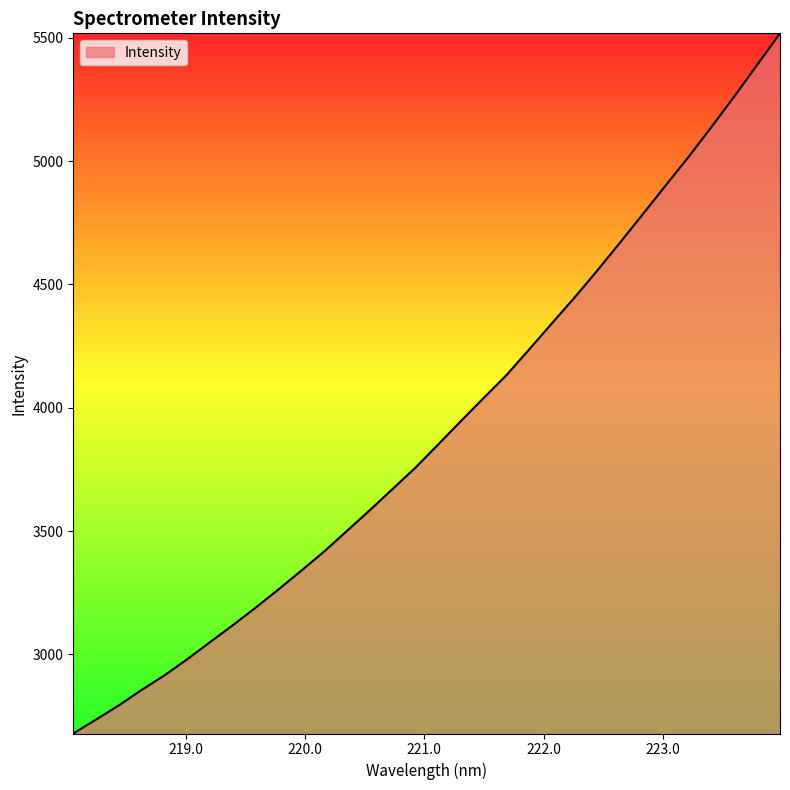

How many lines are shown in the chart?

1